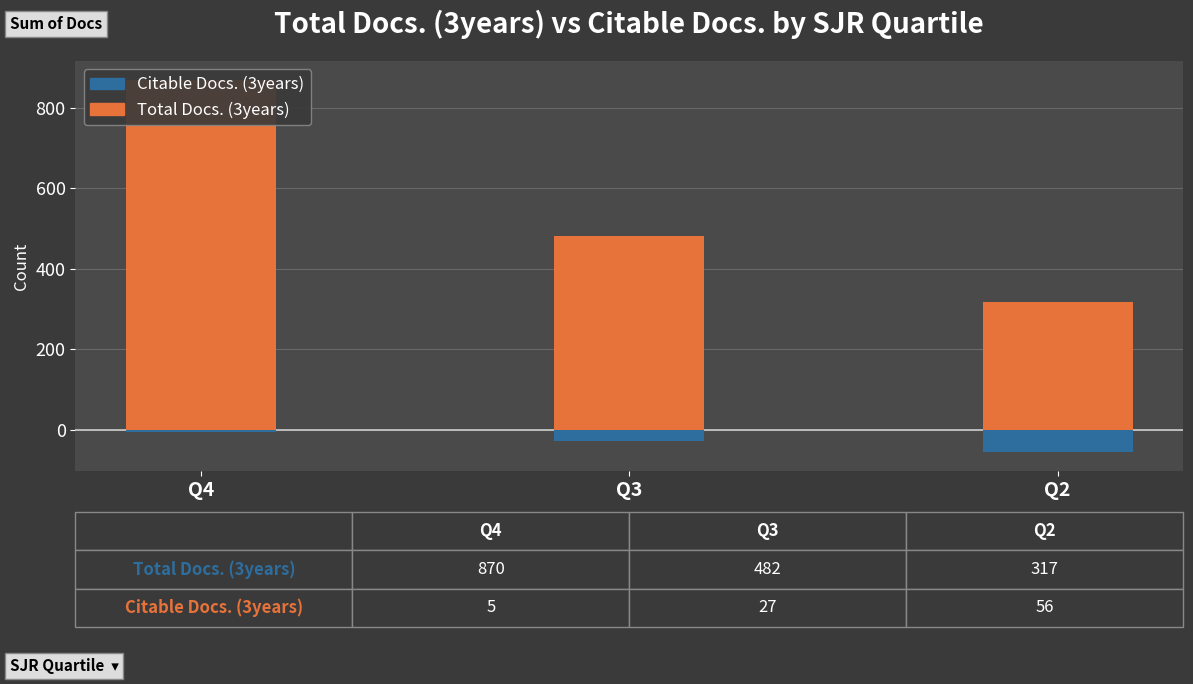

What is the sum of the Citable Docs. (3years) values at Q4 and Q2?

-61